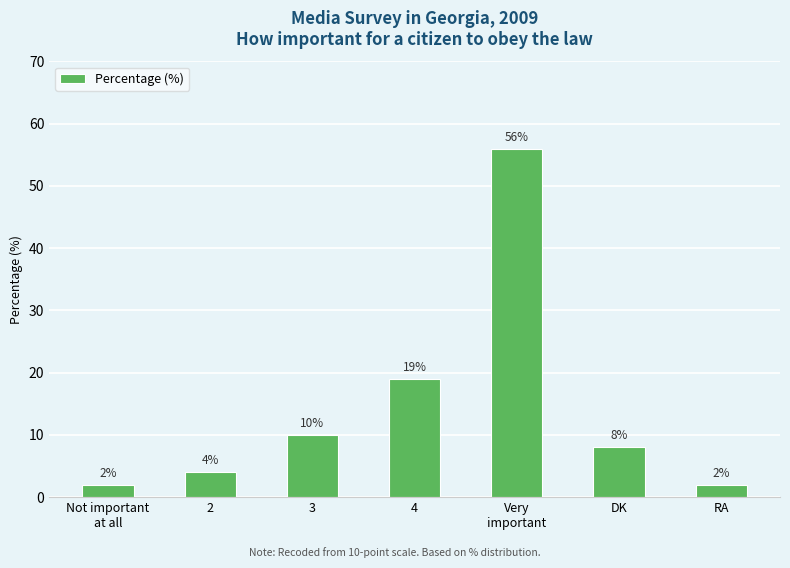

What is the label of the 5th bar from the right?

3